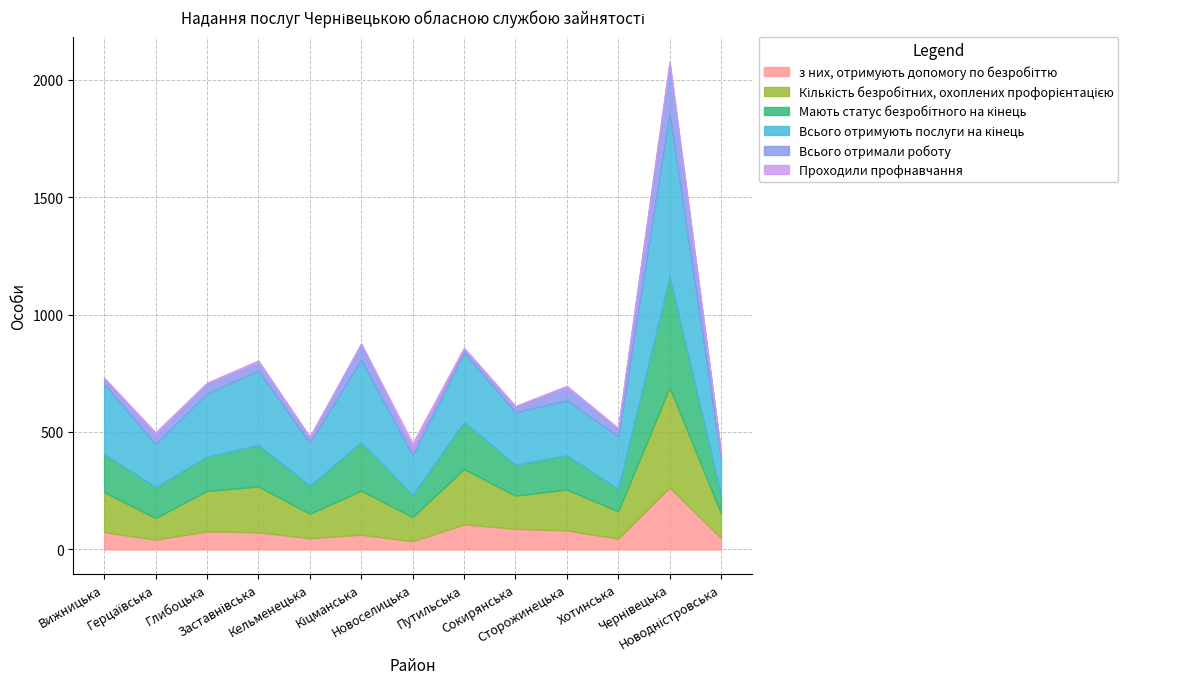

What value does the Мають статус безробітного на кінець series have at Путильська, to the nearest 10?

200